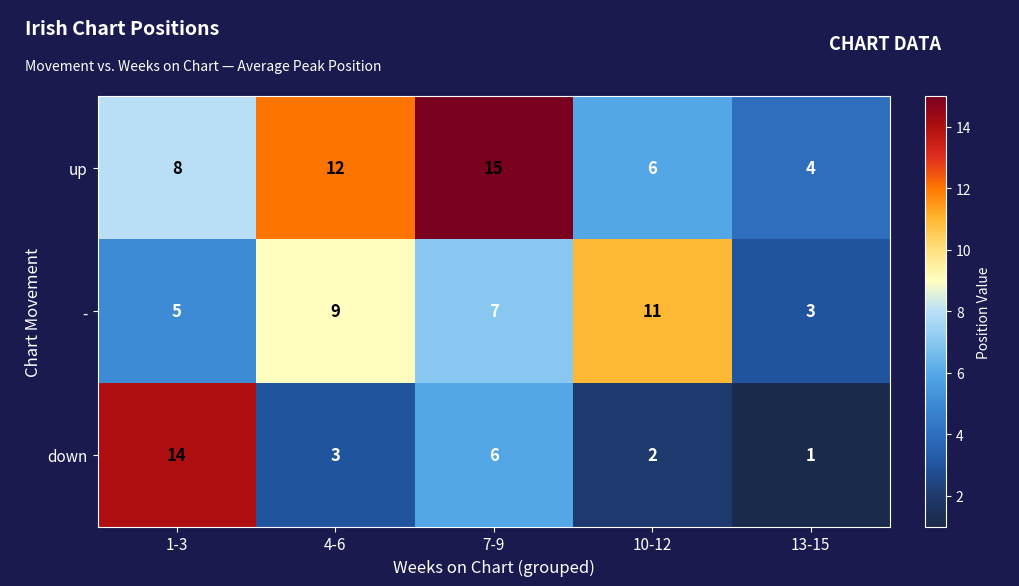

At which label does down first exceed 3?

1-3